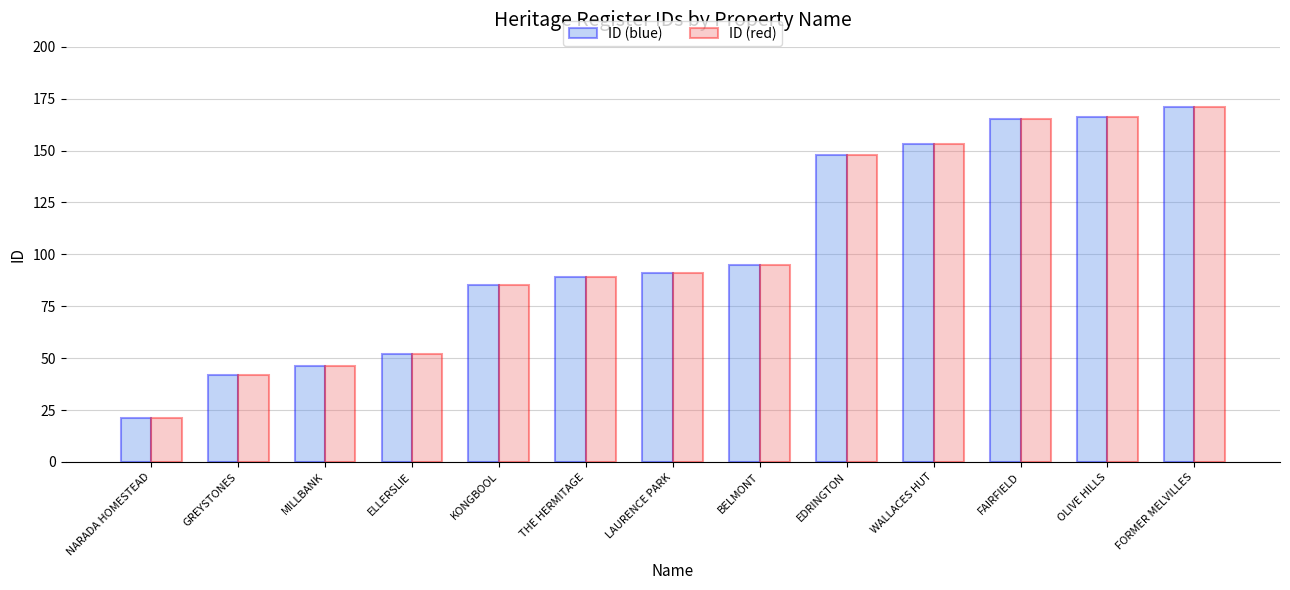

What is the total value across all series at FORMER MELVILLES?

342